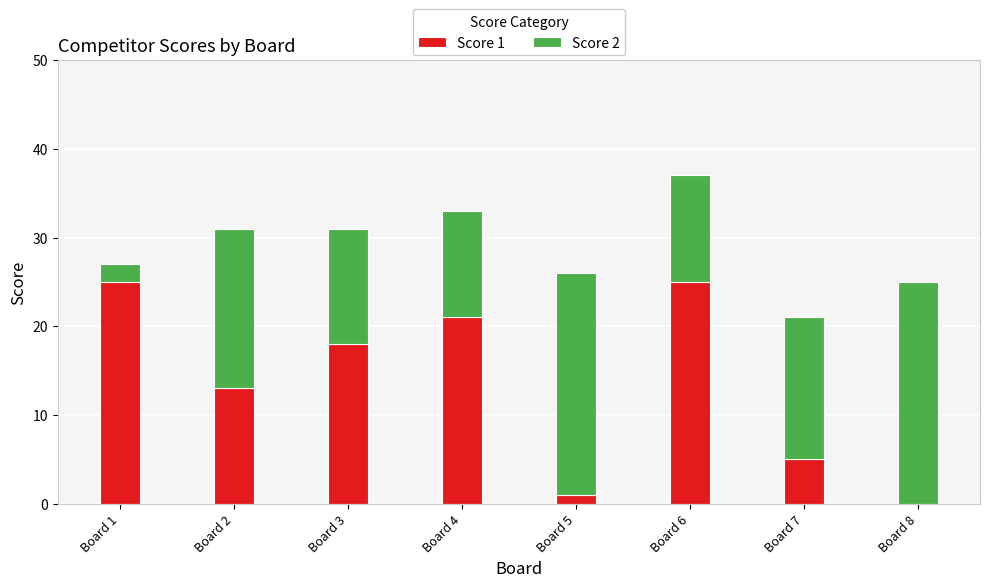

What is the sum of all Score 1 values?

108